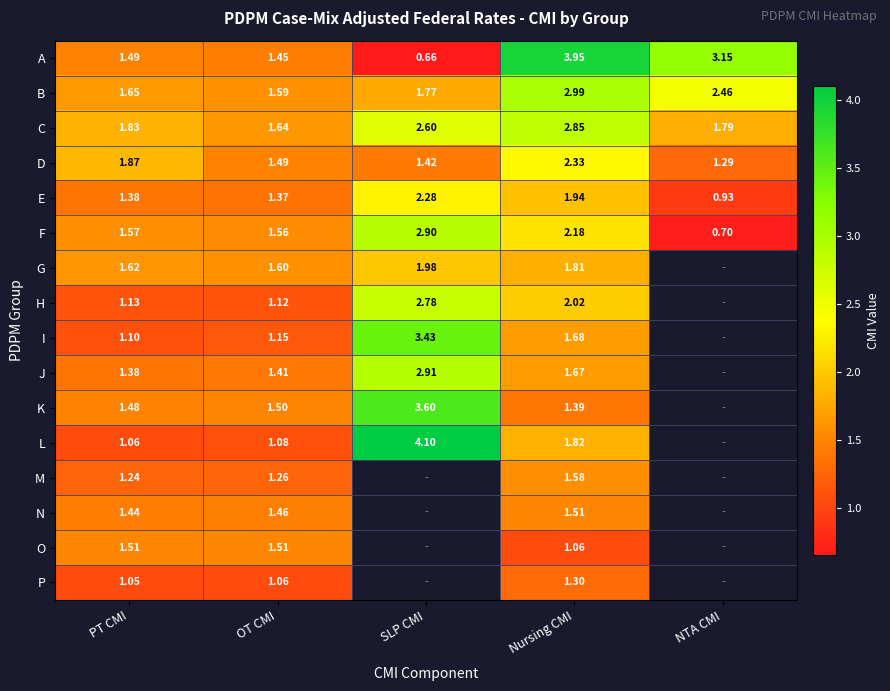

Which category has the lowest value across all series?

SLP CMI